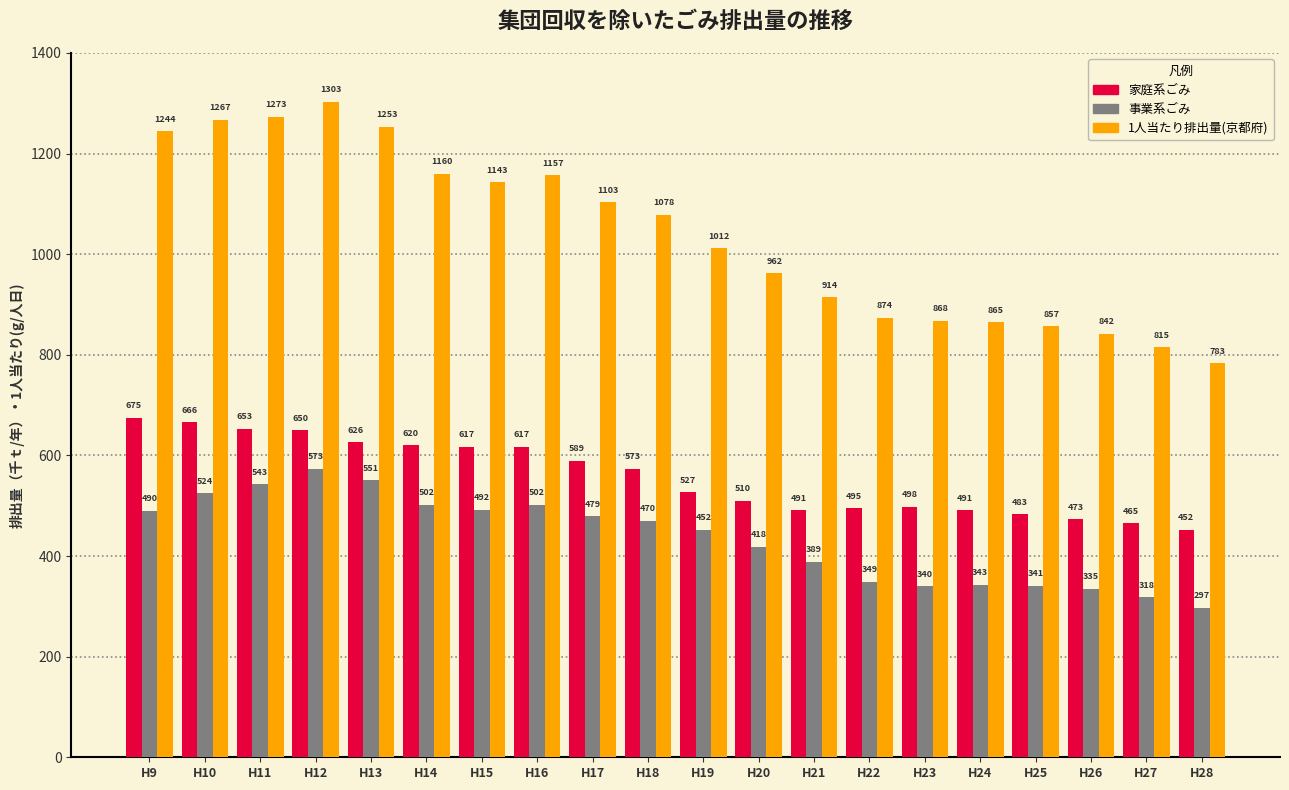

How many data points does each series have?

20